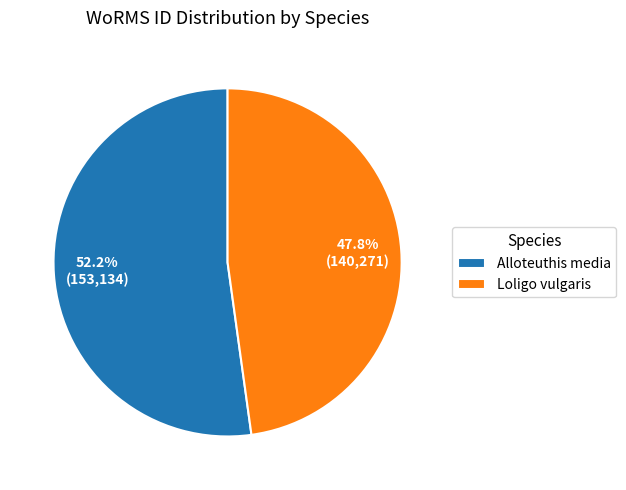

True or false: Alloteuthis media accounts for 52% of the total.

True